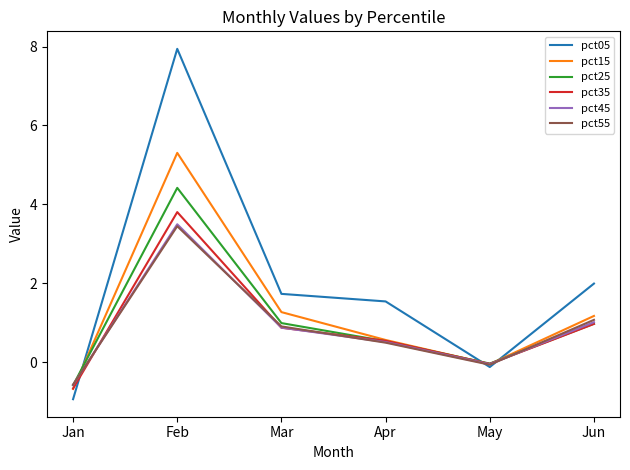

Where is the first local maximum for pct45?

Feb